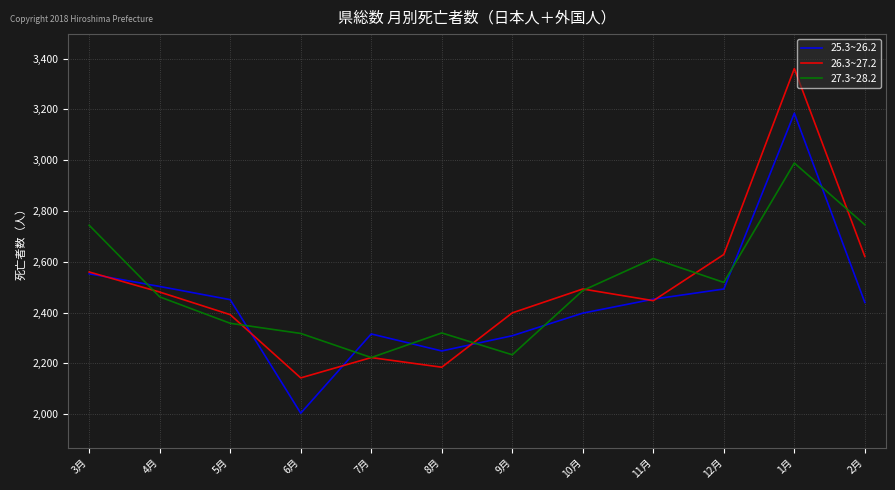

Which series has the largest range (max minus min)?

26.3~27.2